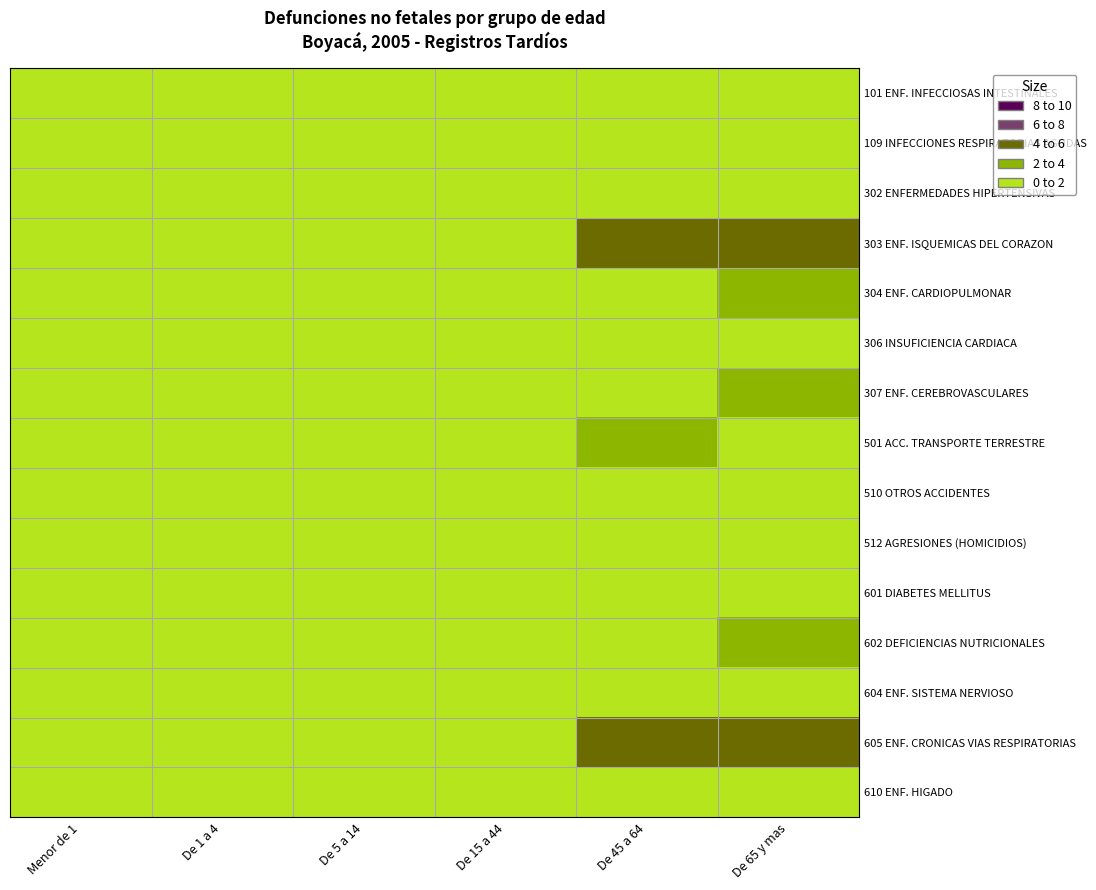

How many series are shown in this chart?

15